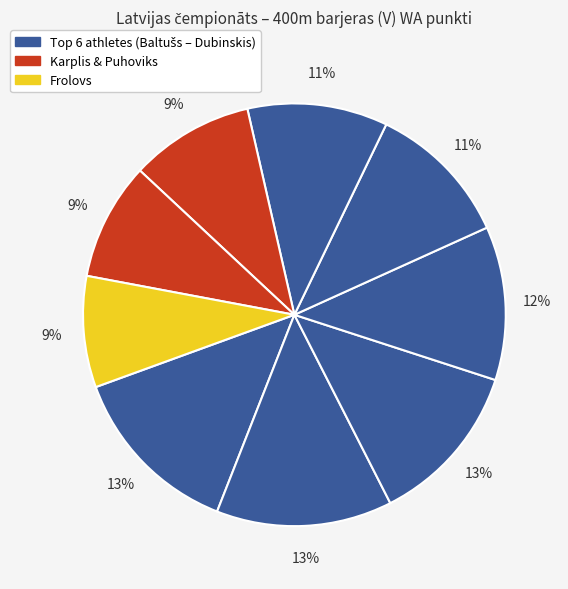

Count the number of slices in the pie.

9